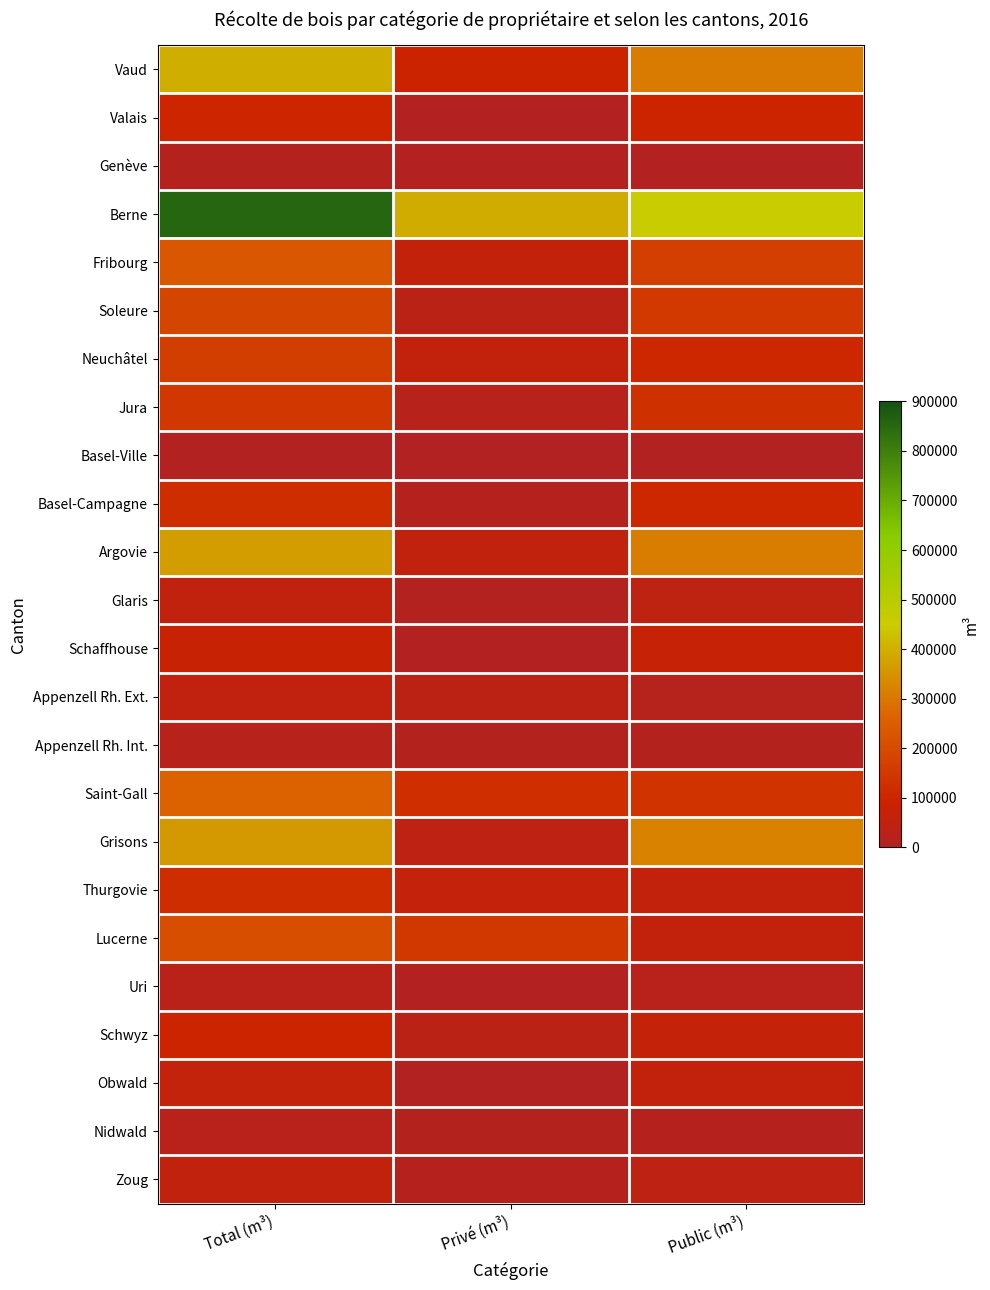

At how many categories does at least one series exceed 543040?

1